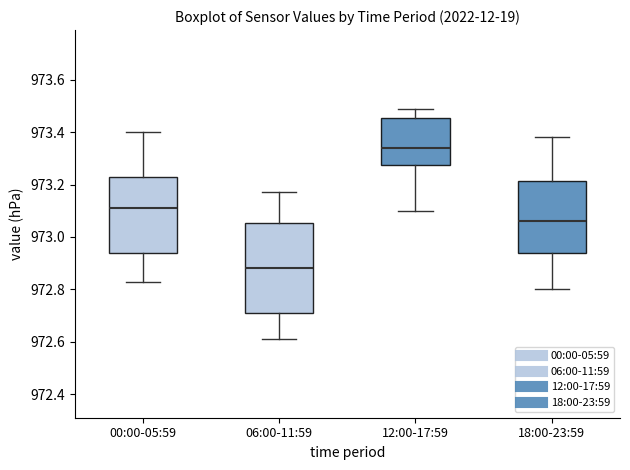

Which box is the tallest, from its lower edge to its upper edge?

06:00-11:59